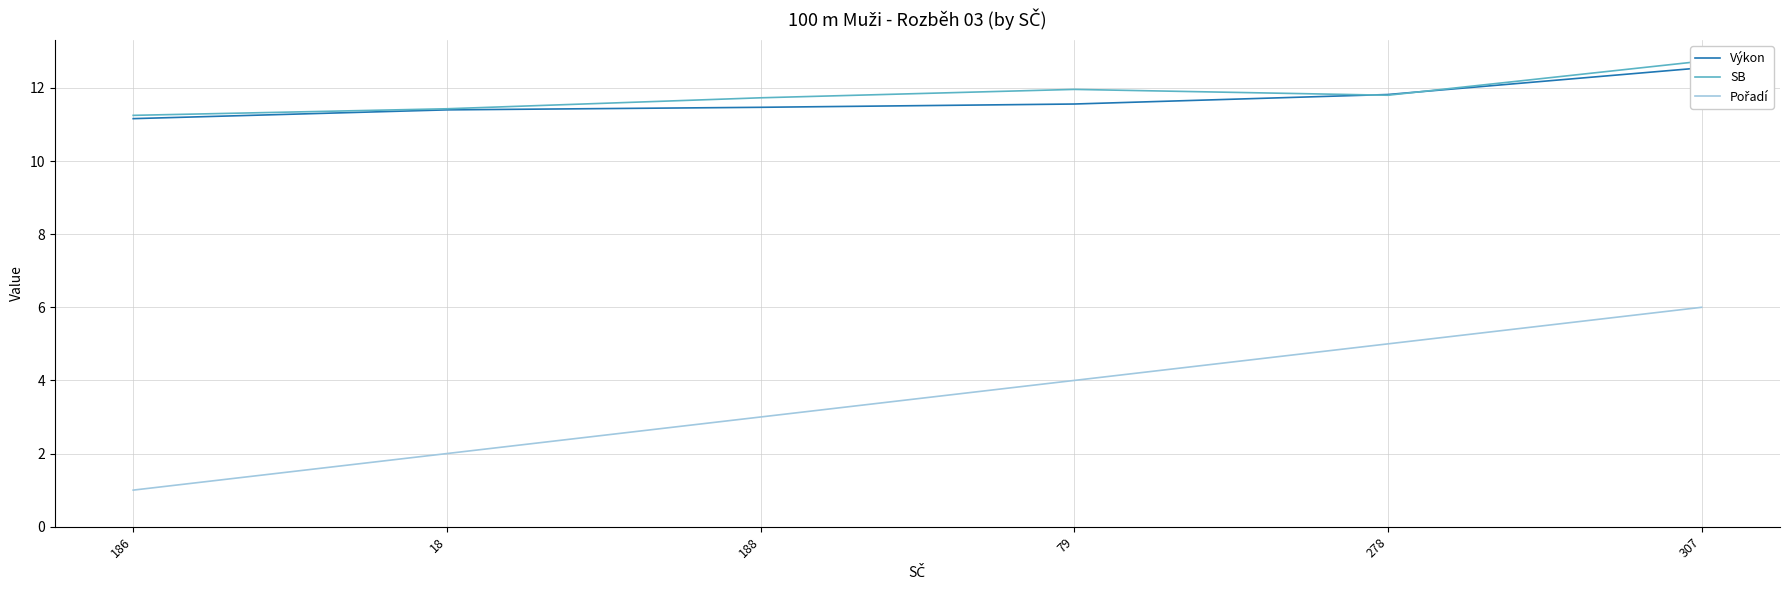

Reading right to left, what are all the values shown in this chart?

Výkon: 12.6	11.8	11.6	11.5	11.4	11.2
SB: 12.7	11.8	12.0	11.7	11.4	11.2
Pořadí: 6.0	5.0	4.0	3.0	2.0	1.0